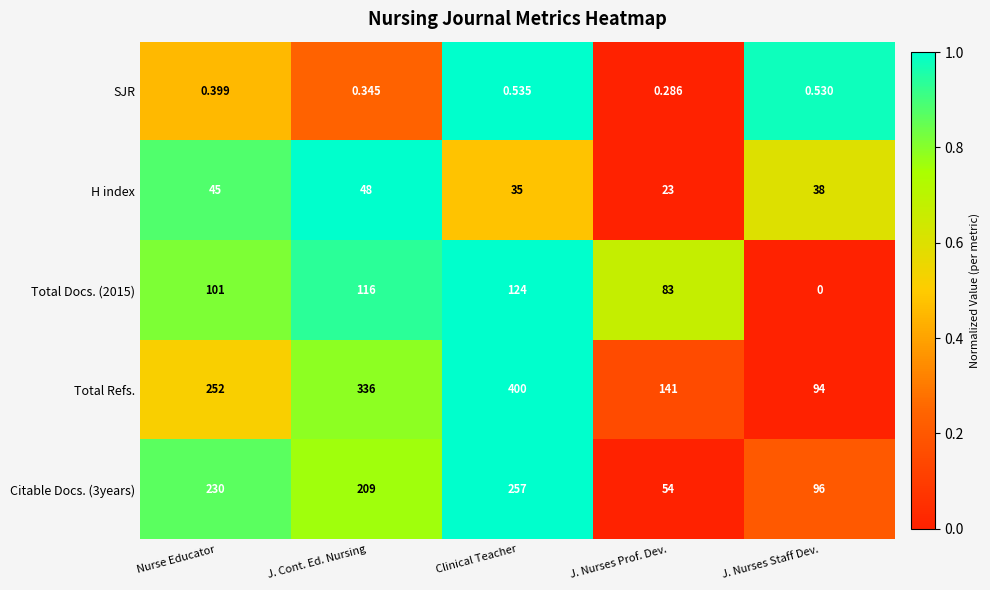

What is the total value across all series at J. Nurses Staff Dev.?

228.5